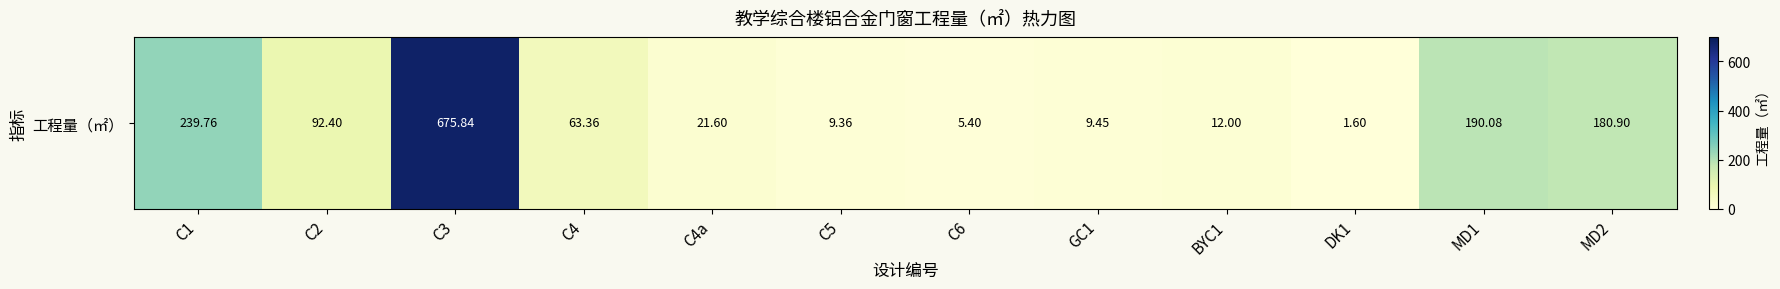

What is the smallest value displayed?

1.6